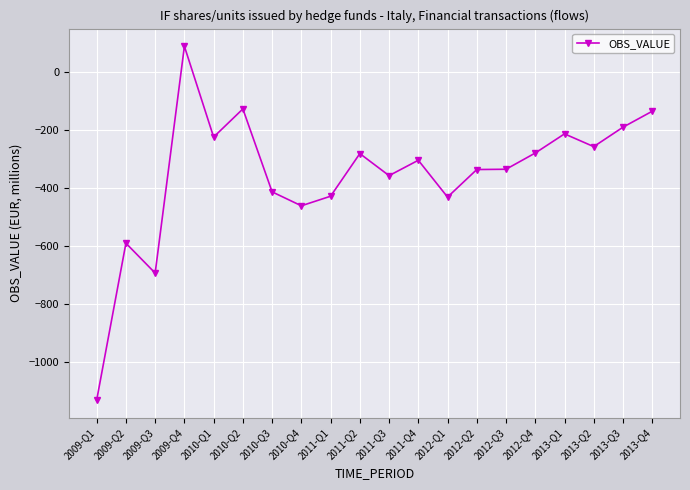

At which category does the chart reach its minimum across all series?

2009-Q1